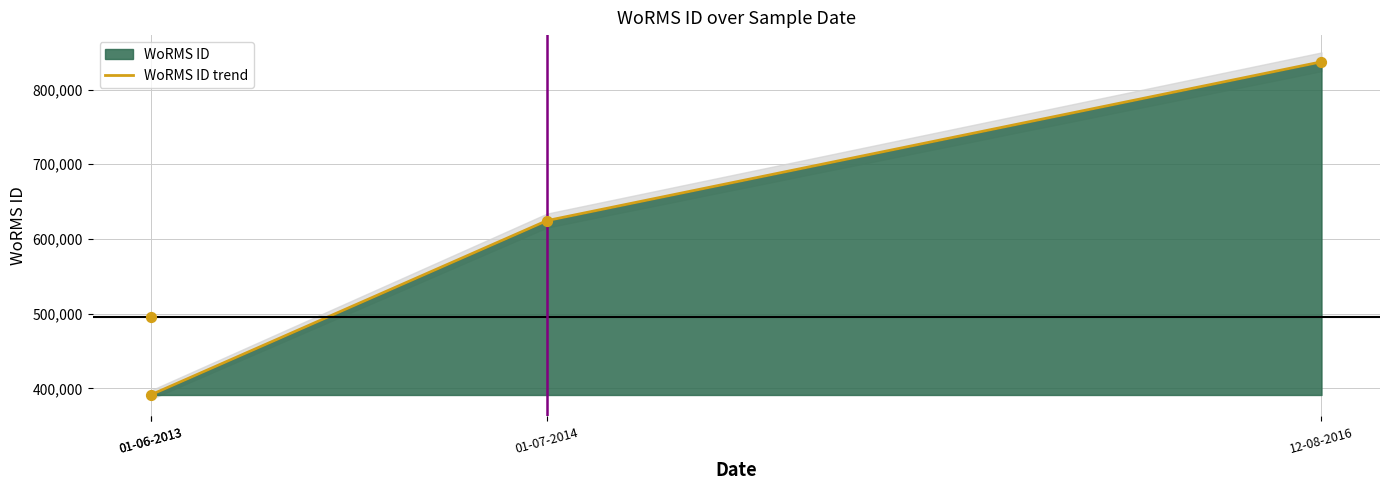

What is the change in value from 01-06-2013 to 01-07-2014?

+233004